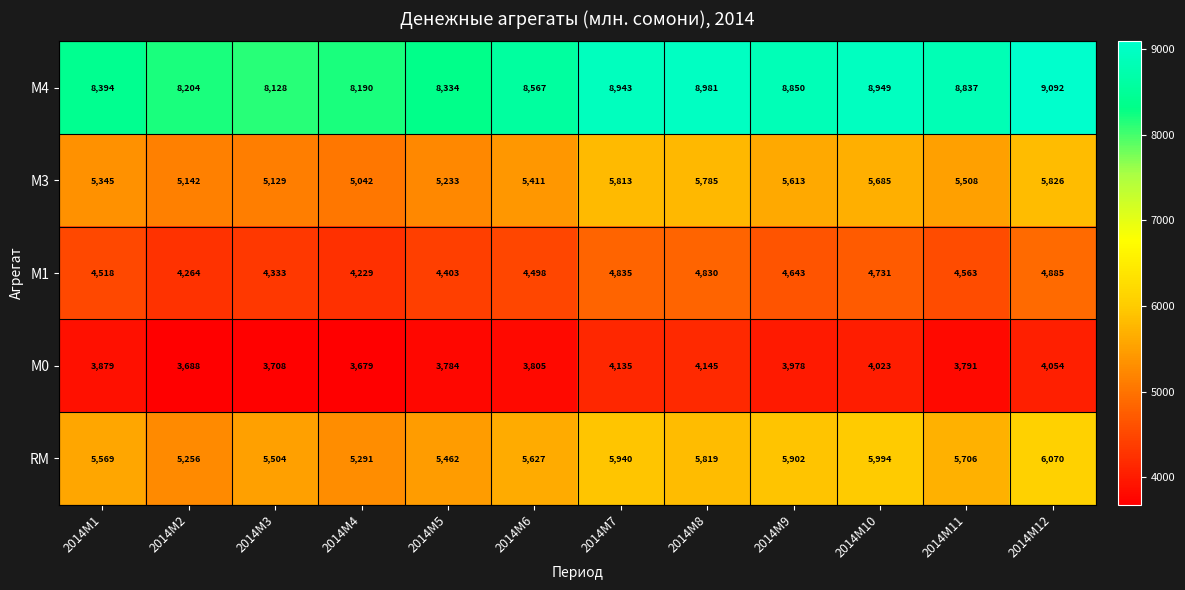

Where does the М1 series first go above 4563?

2014M7